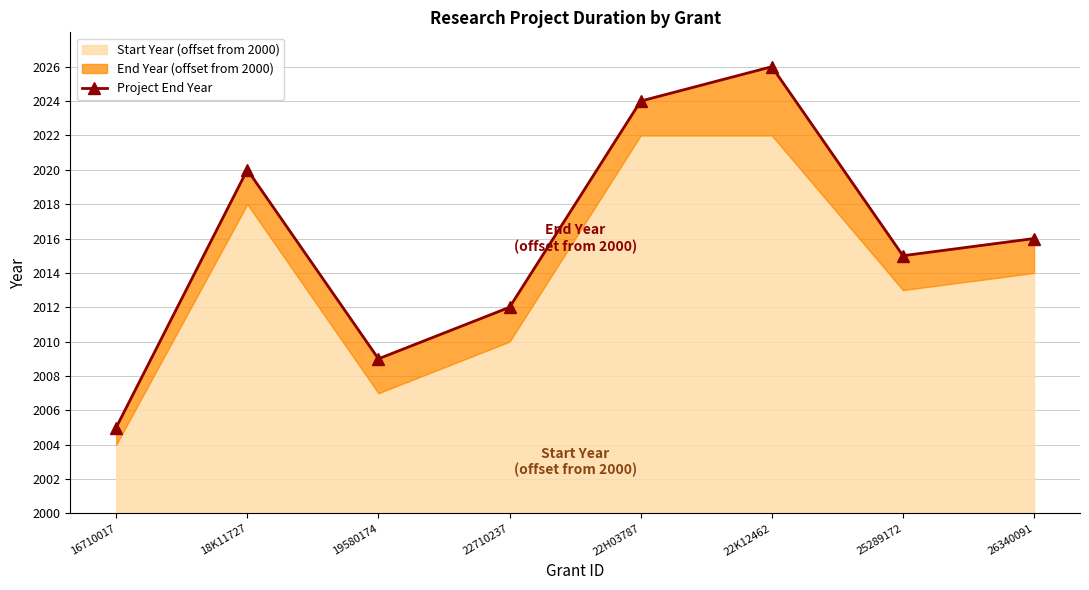

What is the average value?

16